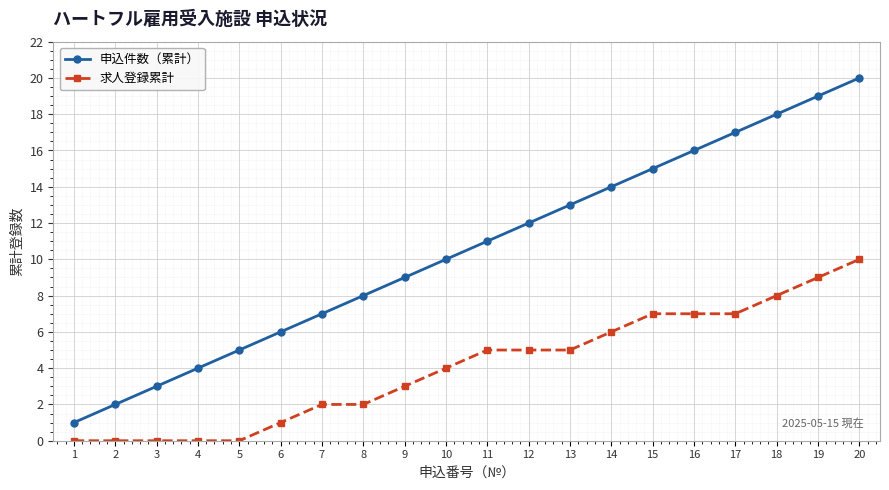

True or false: 申込件数（累計） has more than 0 interior local peaks.

False